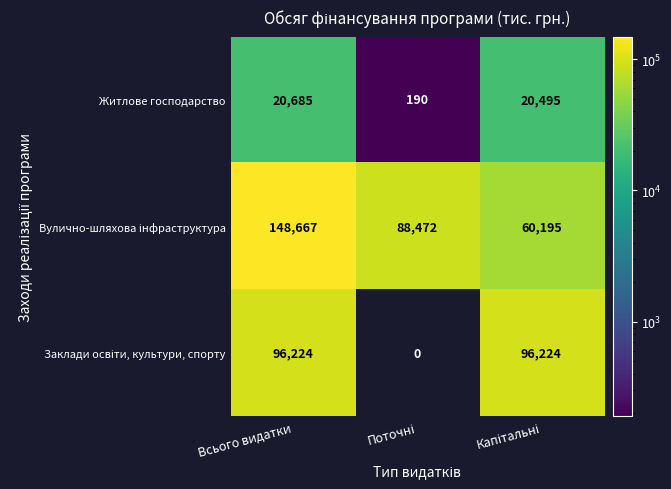

The Житлове господарство series shows 20685 at Всього видатки. True or false?

True